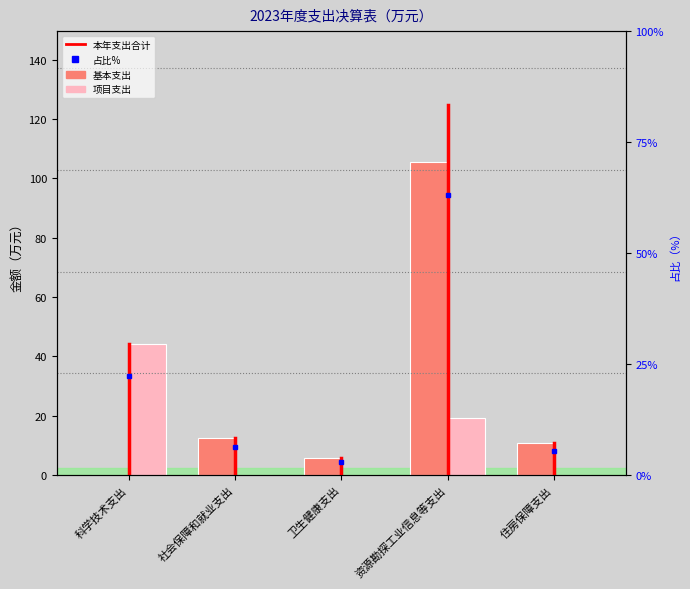

Is the value of 本年支出合计 at 住房保障支出 greater than the value of 基本支出 at 资源勘探工业信息等支出?

No